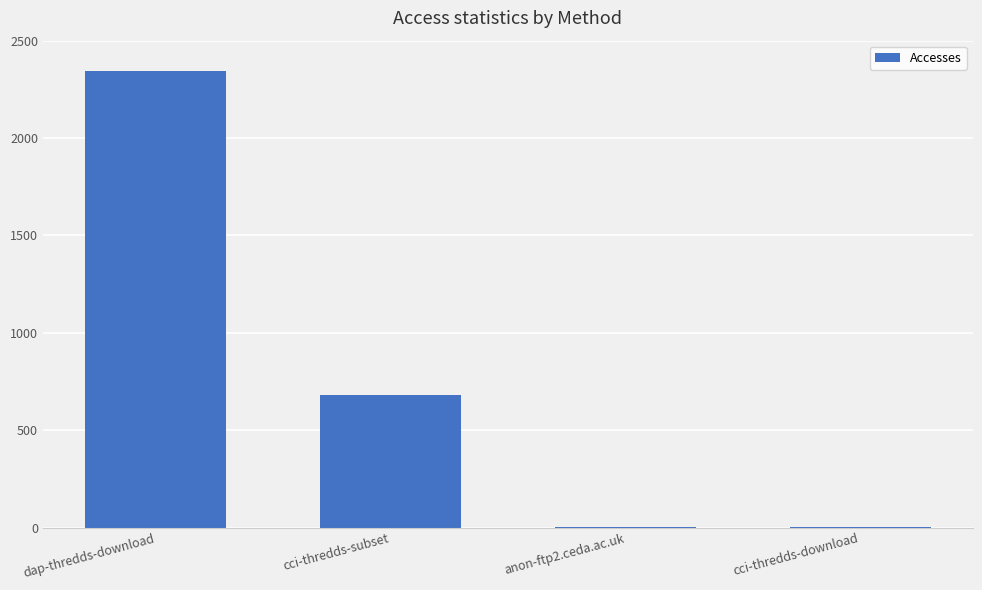

The value at cci-thredds-subset is 679. True or false?

True